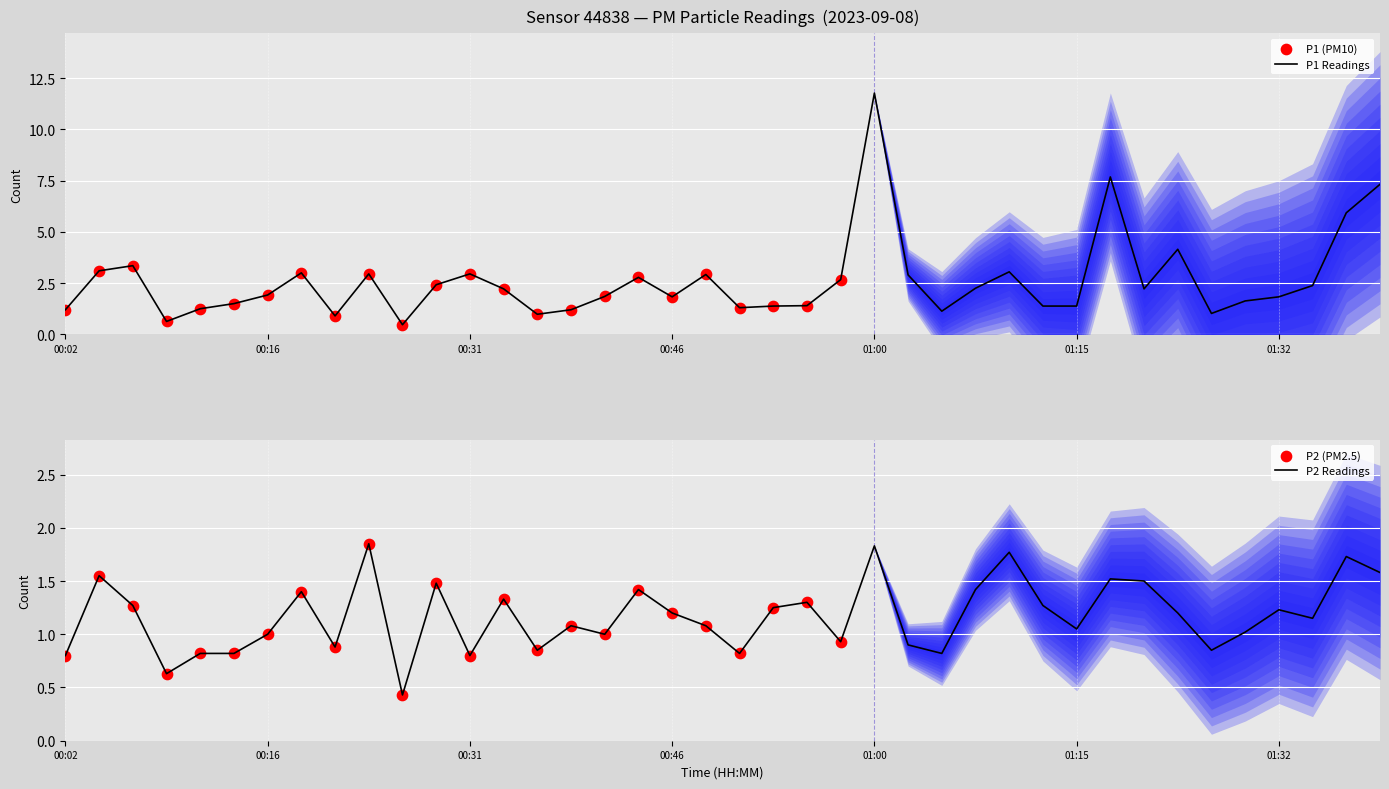

Which series has the widest spread of Y values?

P1